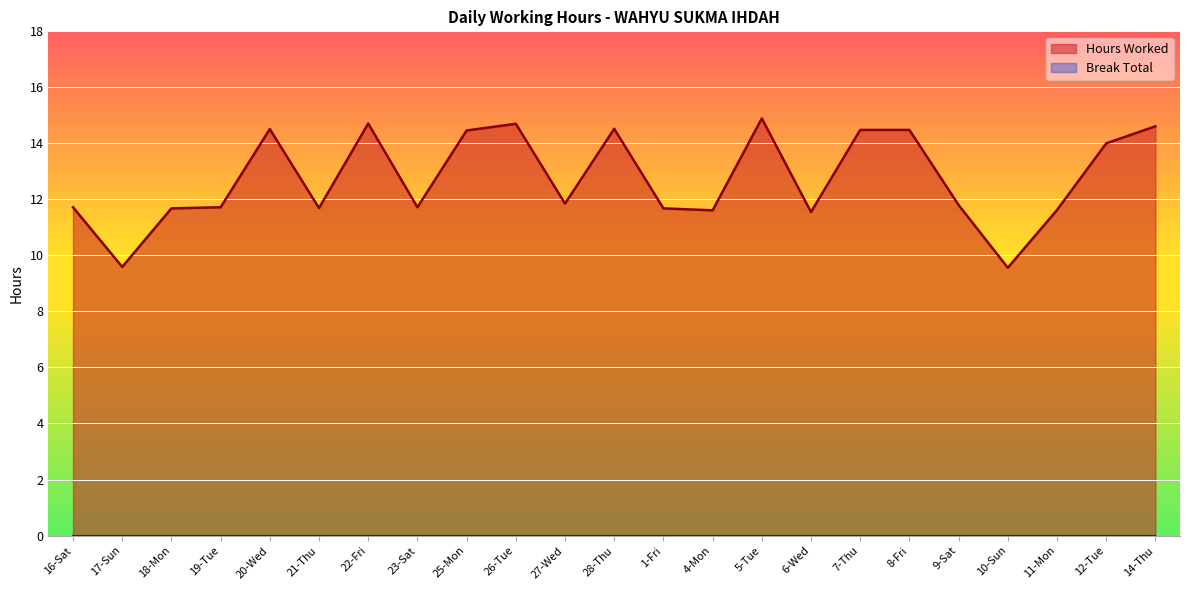

Rank the categories by value from highest to lowest.

5-Tue, 22-Fri, 26-Tue, 14-Thu, 28-Thu, 20-Wed, 7-Thu, 8-Fri, 25-Mon, 12-Tue, 27-Wed, 9-Sat, 16-Sat, 19-Tue, 23-Sat, 21-Thu, 18-Mon, 1-Fri, 11-Mon, 4-Mon, 6-Wed, 17-Sun, 10-Sun